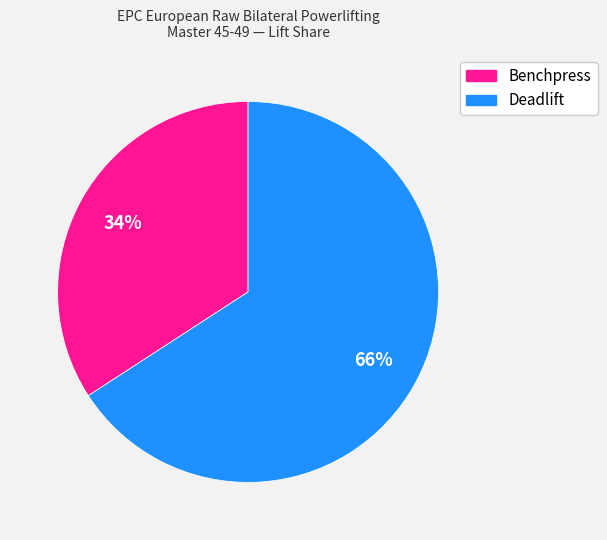

Approximately how many times larger is the value at Benchpress compared to Deadlift?

0.5